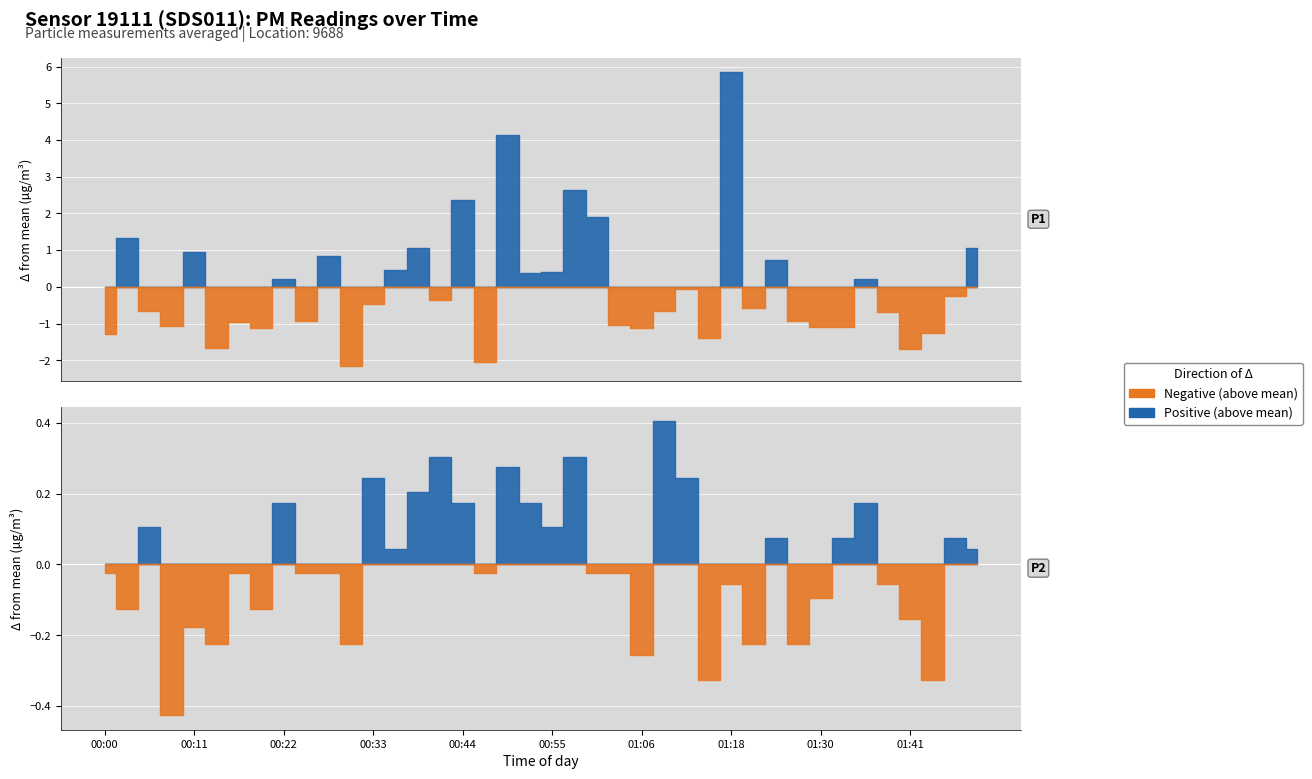

What is the difference between the P2 values at 00:47 and 01:43?

0.3